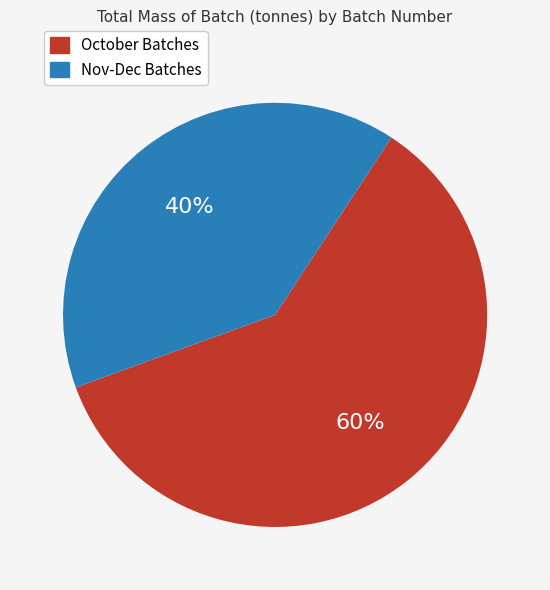

Does any single category account for the majority?

Yes